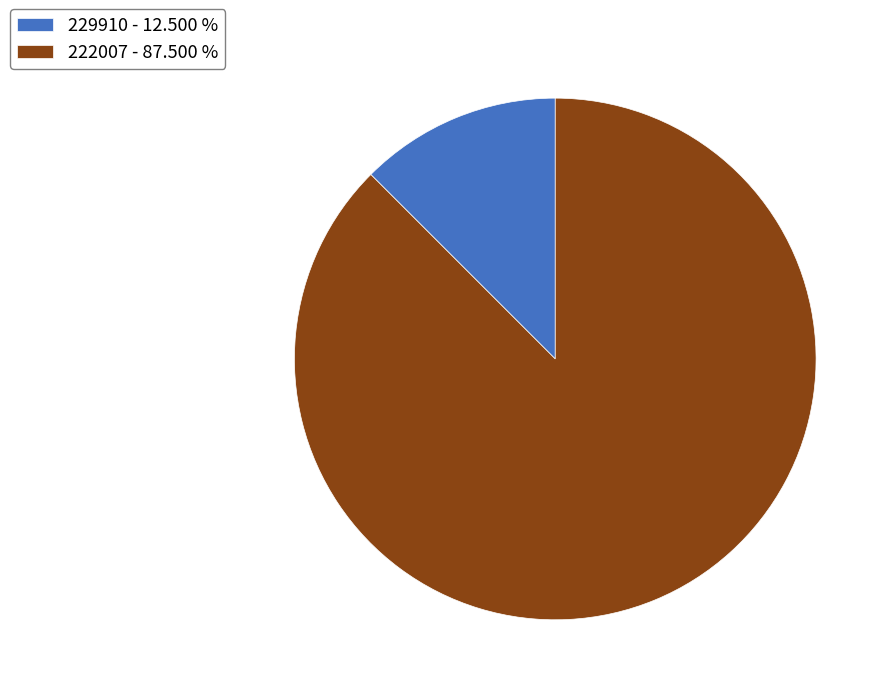

What is the smallest slice in the pie chart?

229910